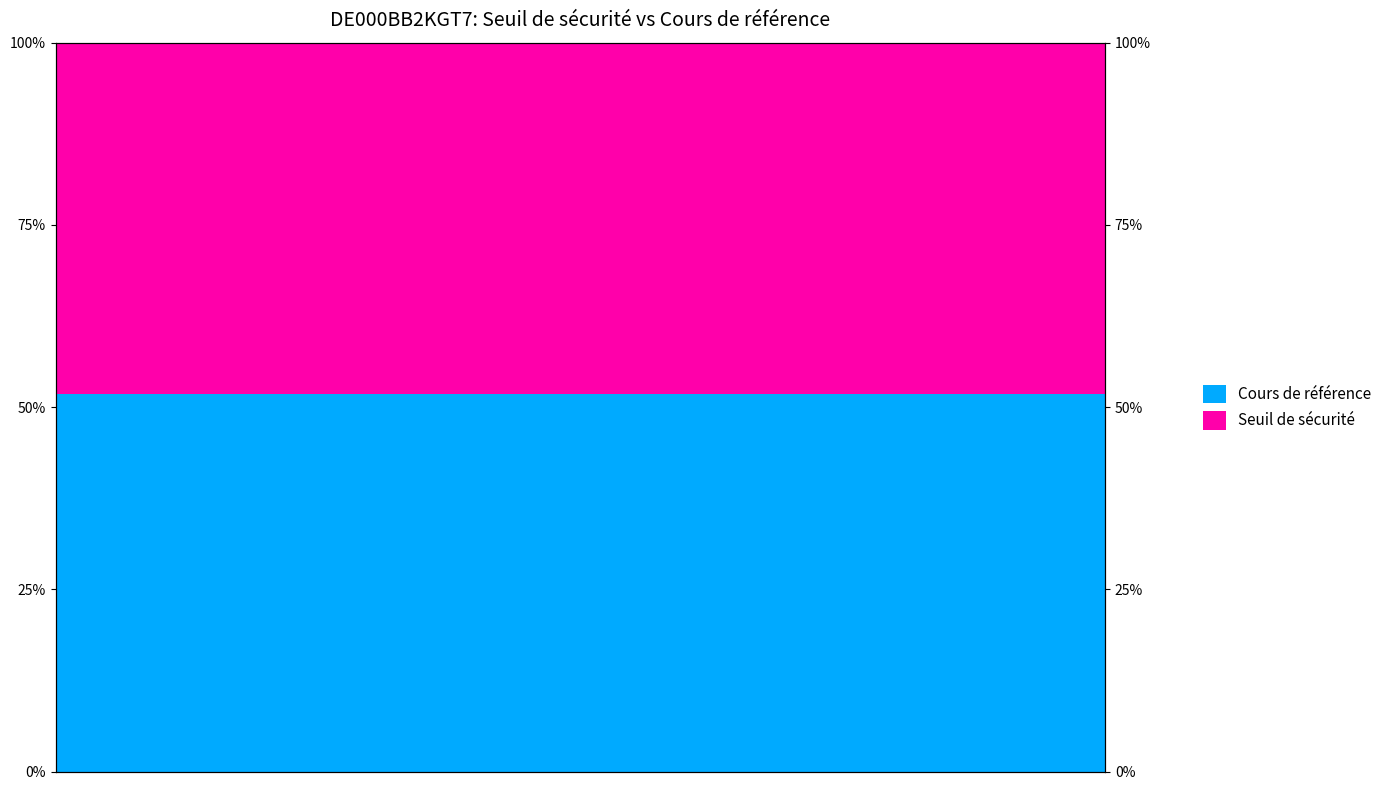

How many bars are there in total?

40